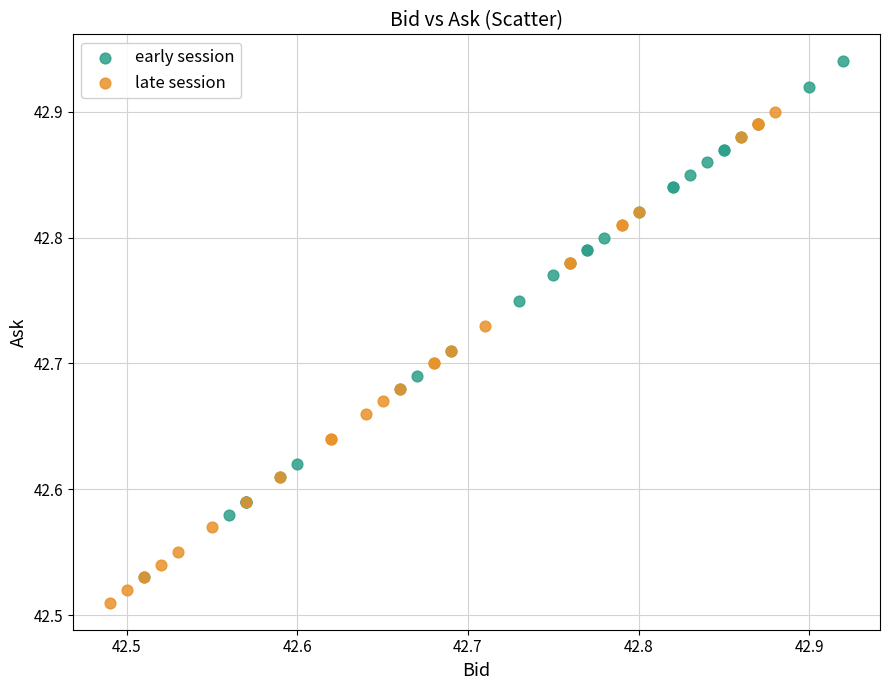

Which series contains the highest Y value?

early session